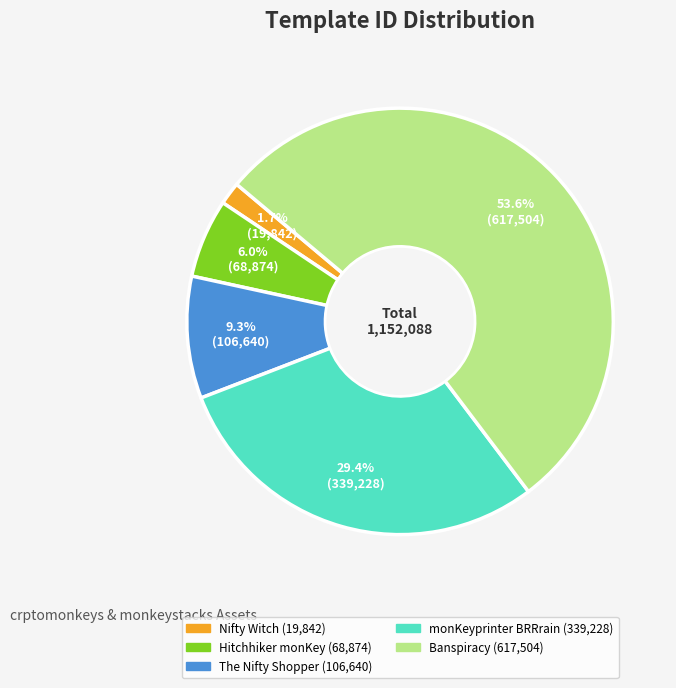

Is it true that Nifty Witch is 2% of the pie?

True